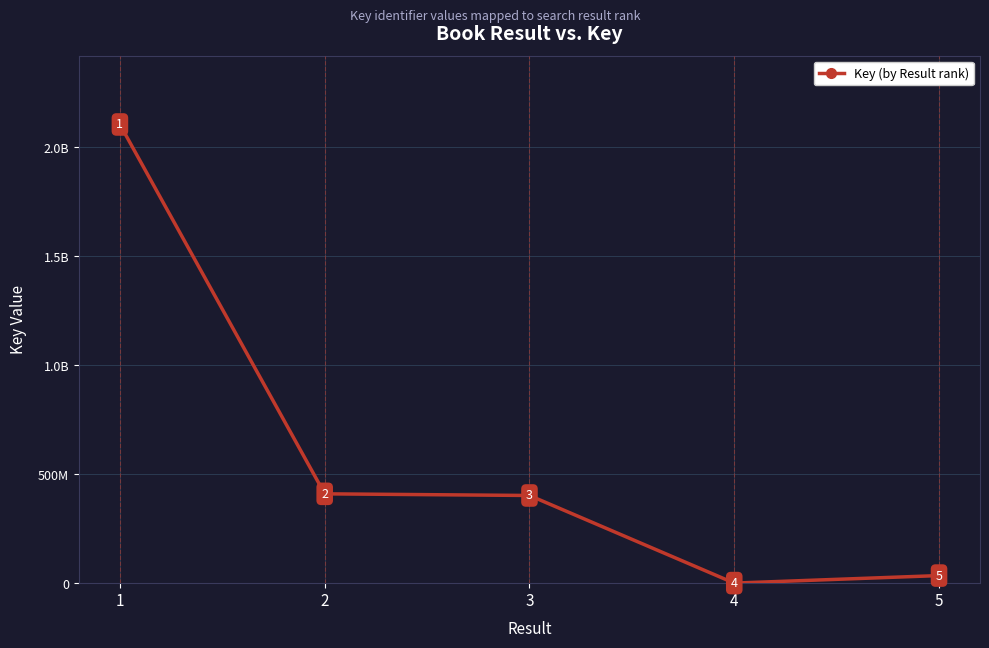

Reading left to right, extract all data points from this chart.

1=2105643107	2=410102744	3=402518559	4=336460	5=34855074